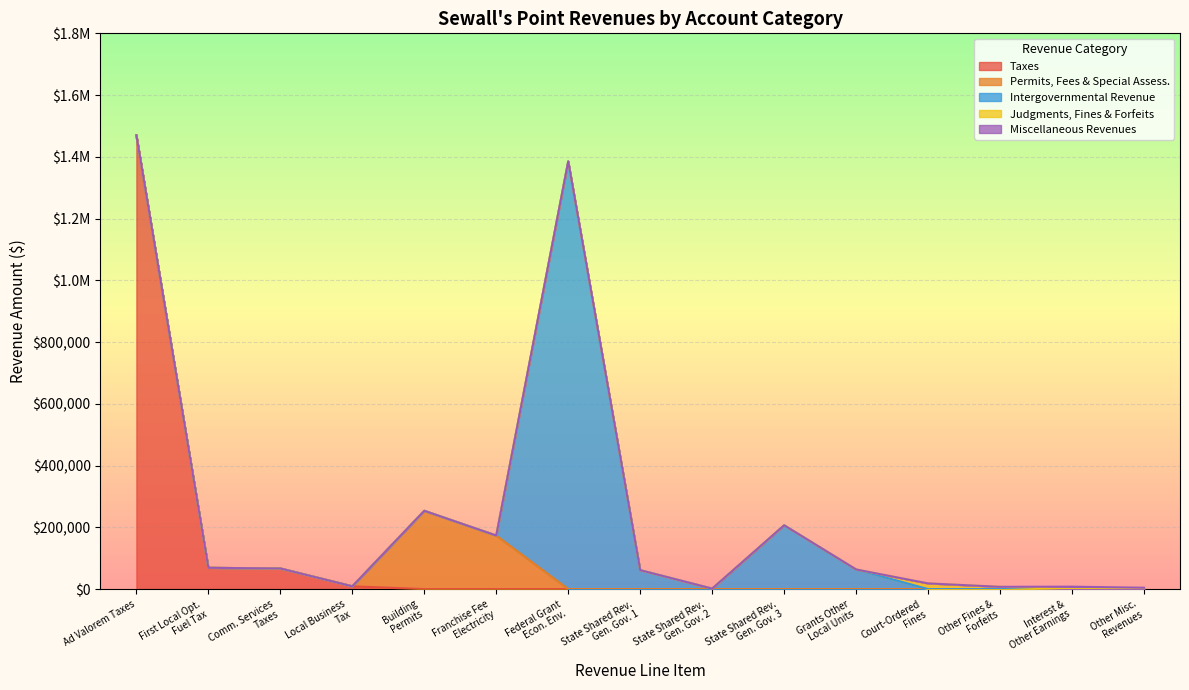

What is the highest value of the Judgments, Fines, and Forfeits series?

25728